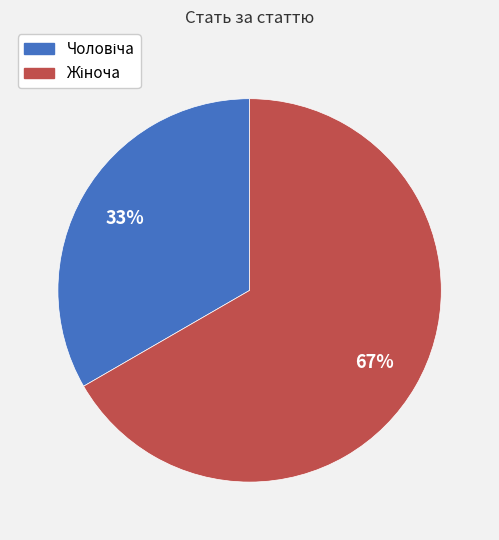

Is there any slice that represents more than half of the pie?

Yes